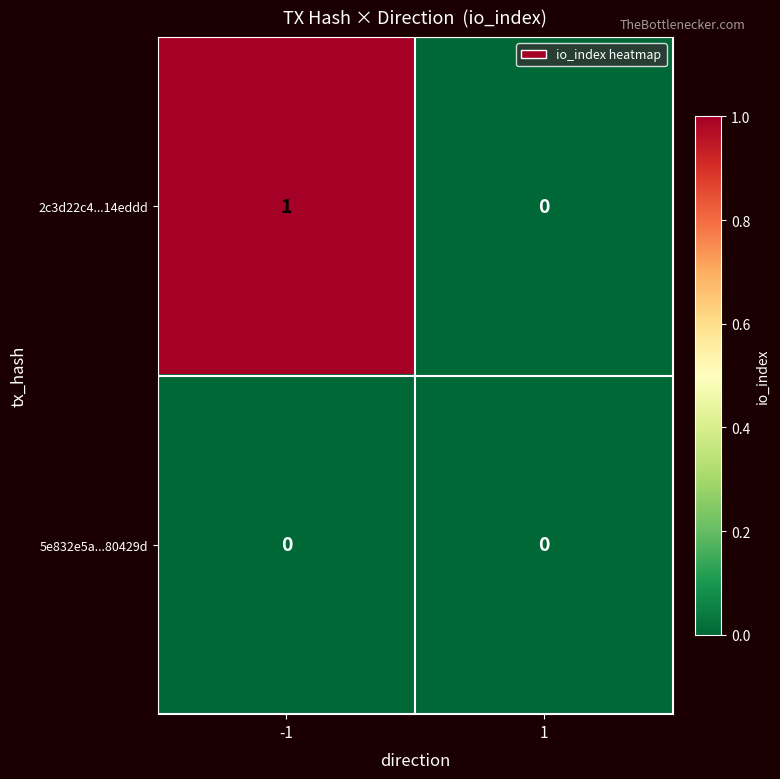

The value of 2c3d22c4...14eddd at 1 is 1. True or false?

False